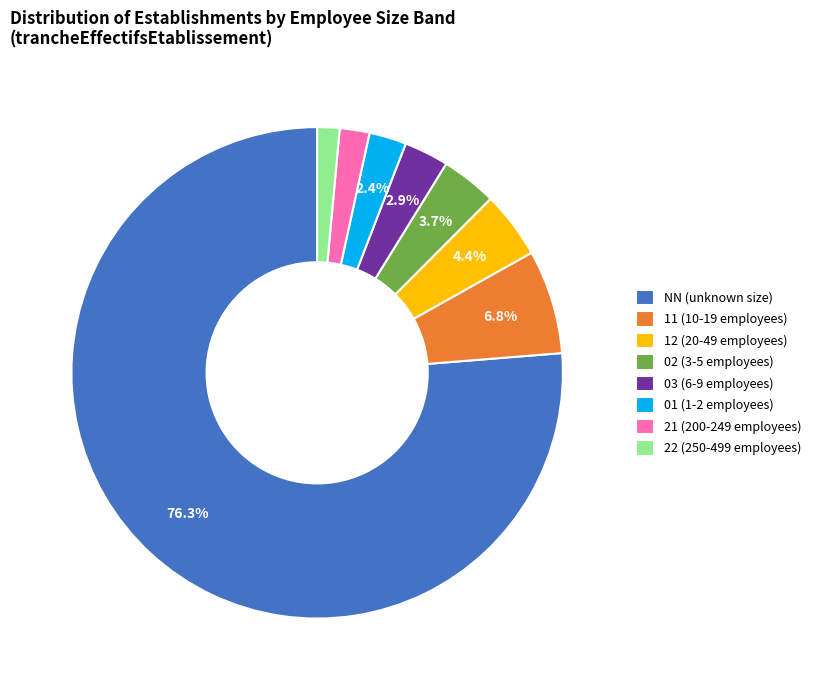

What percentage do 12 (20-49 employees) and 01 (1-2 employees) together represent?

6.8%